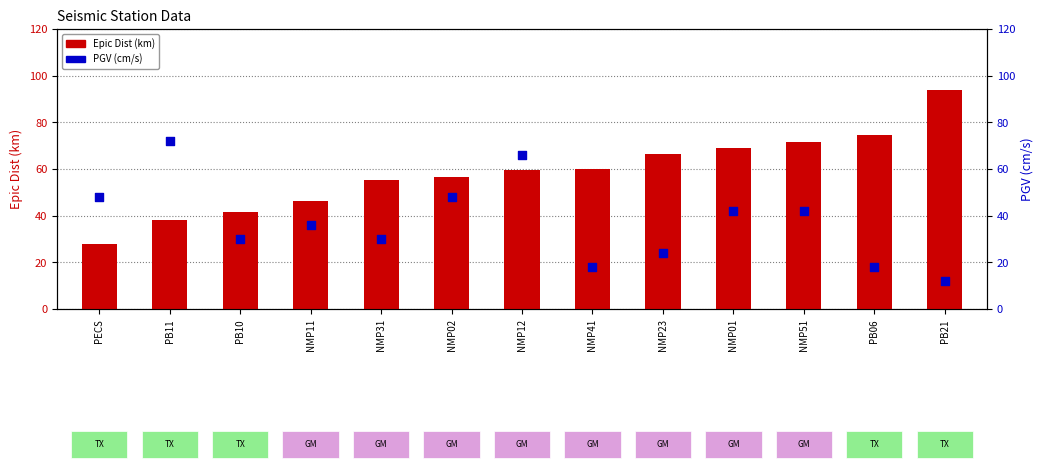

Which series contains the highest Y value?

Epic Dist (km)